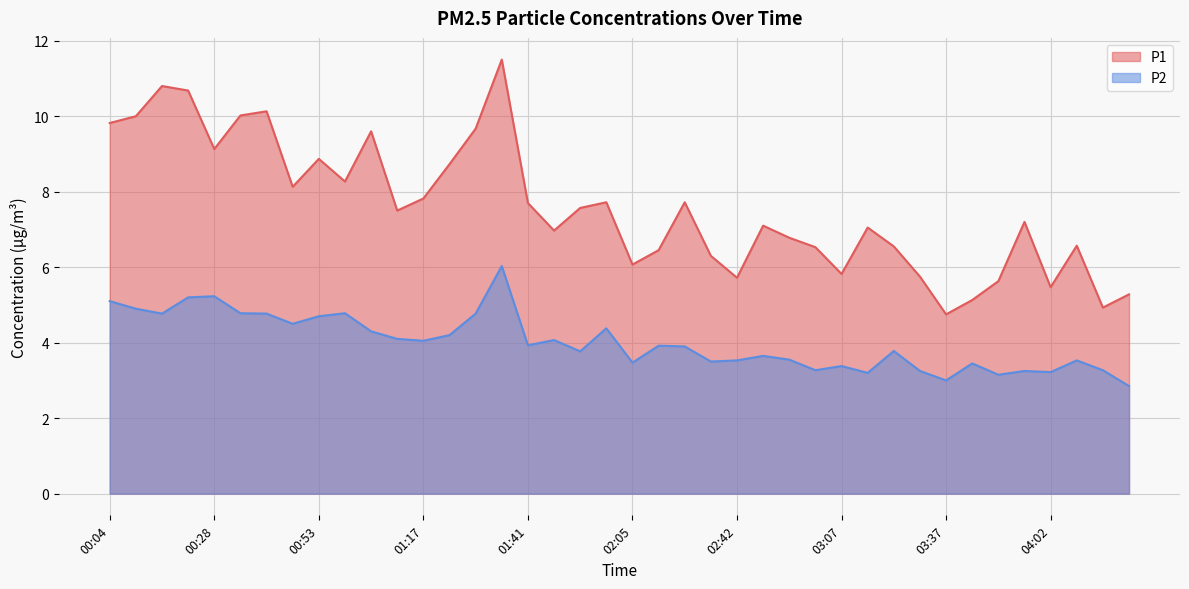

At 02:48, list the series in order from largest to smallest.

P1, P2